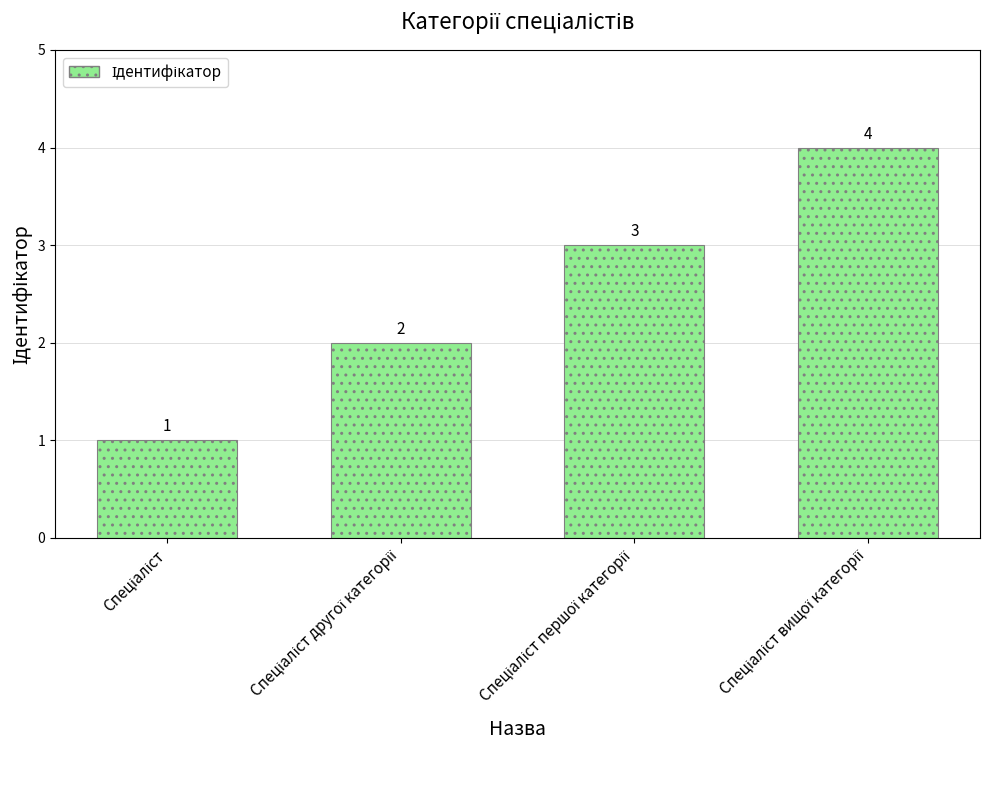

What is the value of the 4th bar from the left?

4